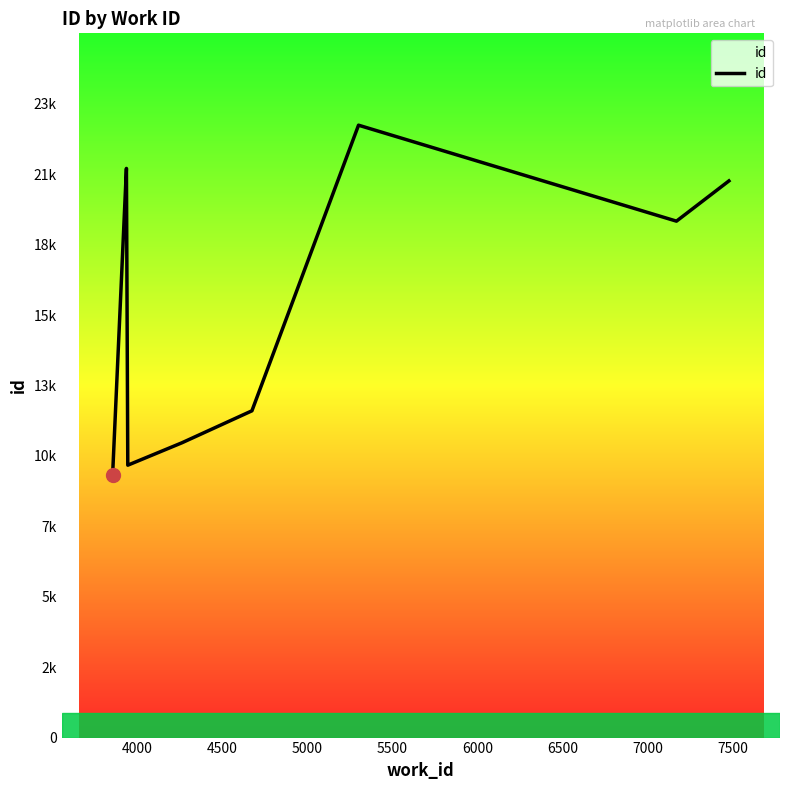

How many interior local peaks (higher than both neighbors) does the data have?

2